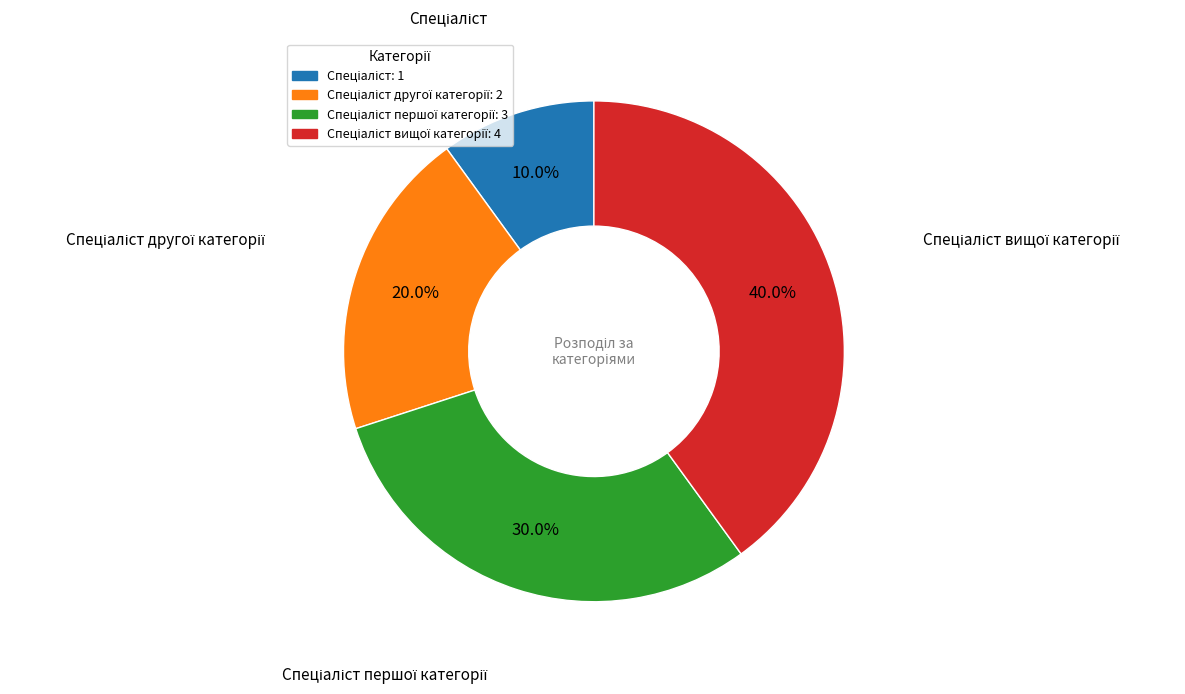

Is there a majority slice in this chart?

No